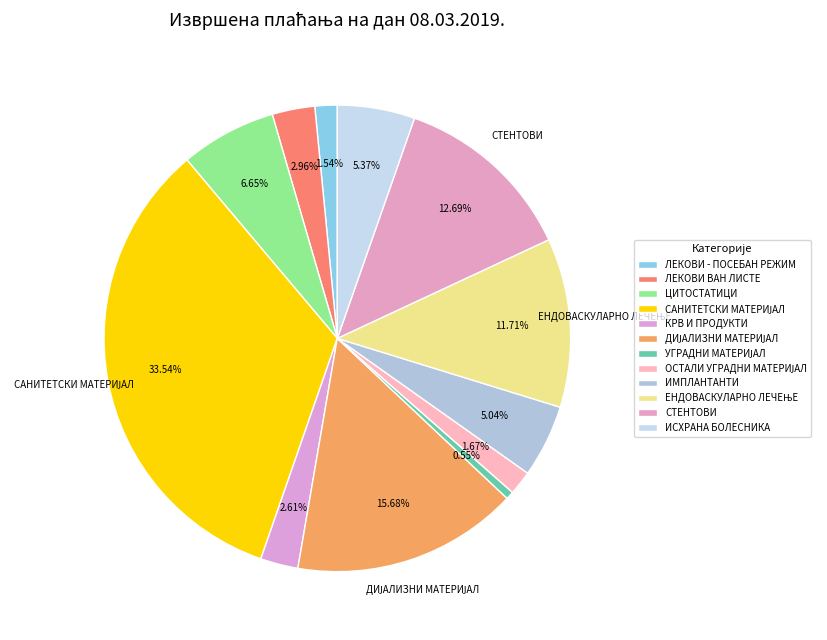

What portion of the pie excludes КРВ И ПРОДУКТИ?

97.4%